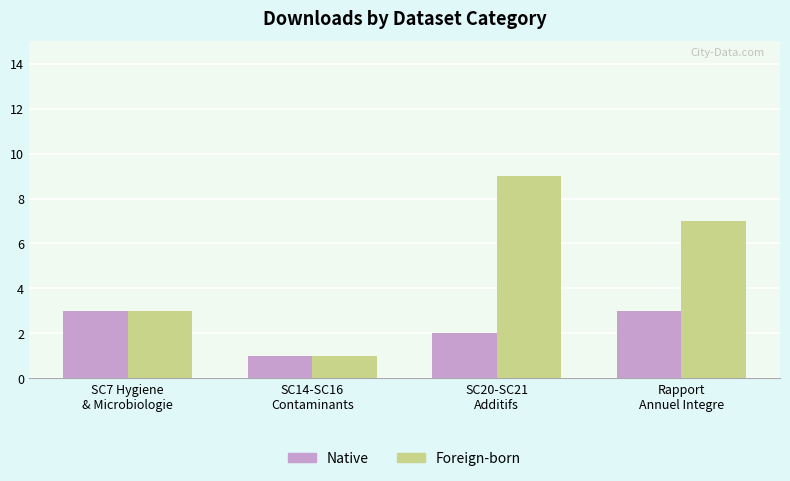

What is the highest value of the Native series?

3